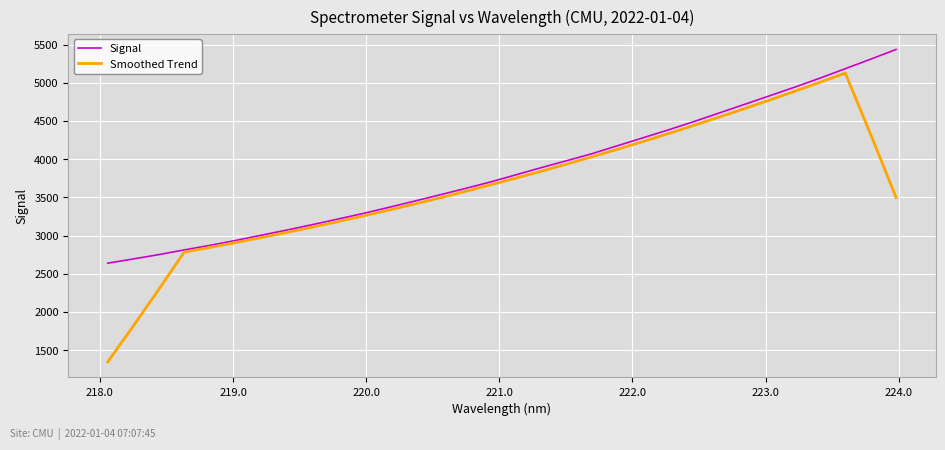

Rank the series by their maximum value, from highest to lowest.

Signal, Smoothed Trend